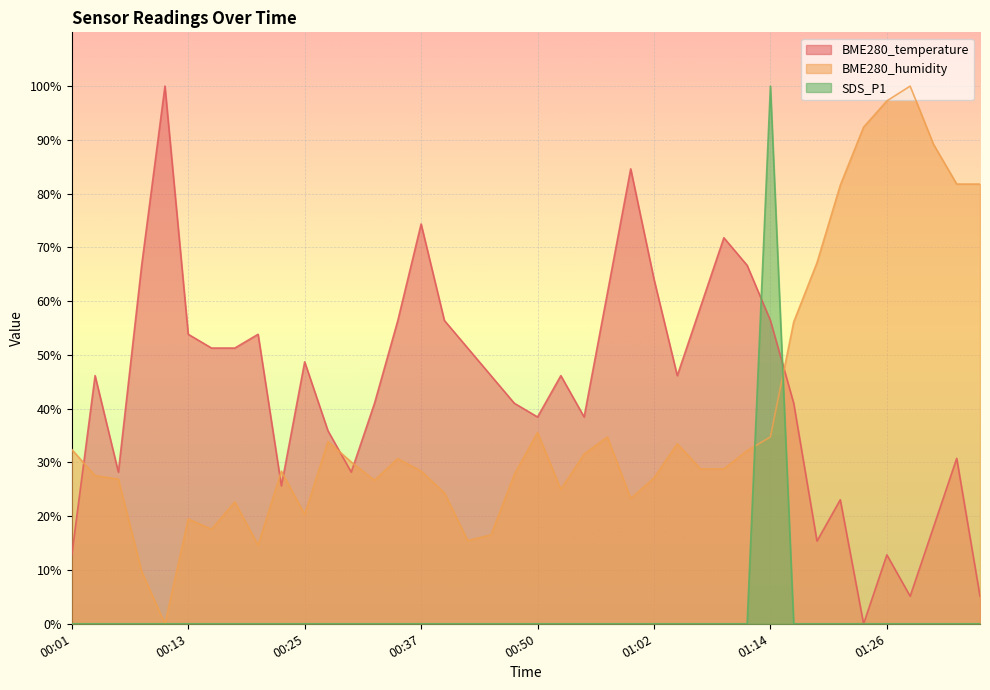

How many lines are shown in the chart?

3